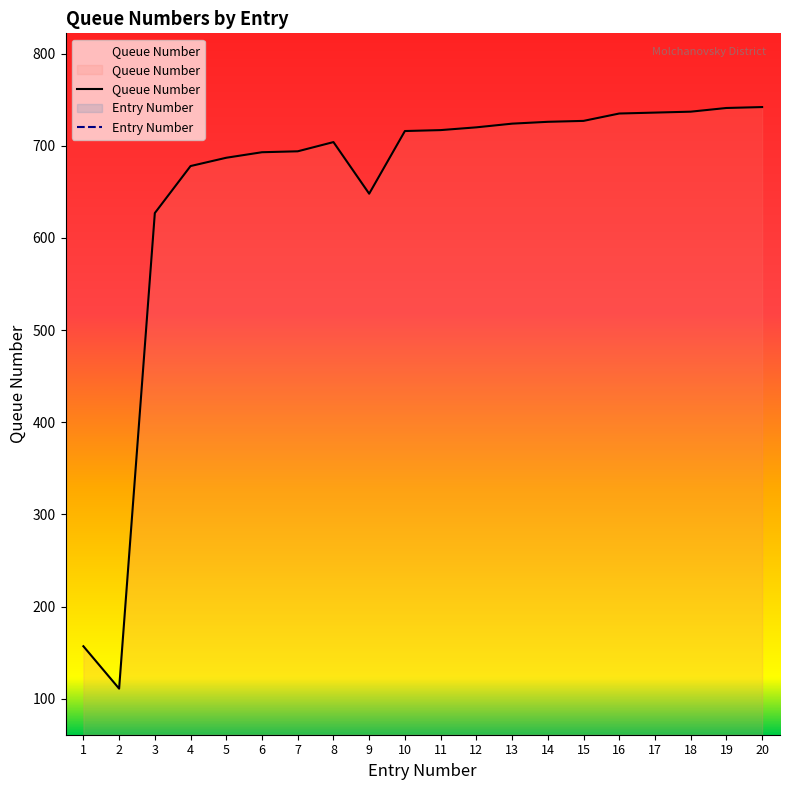

Which series changed the most between 1 and 3?

Queue Number